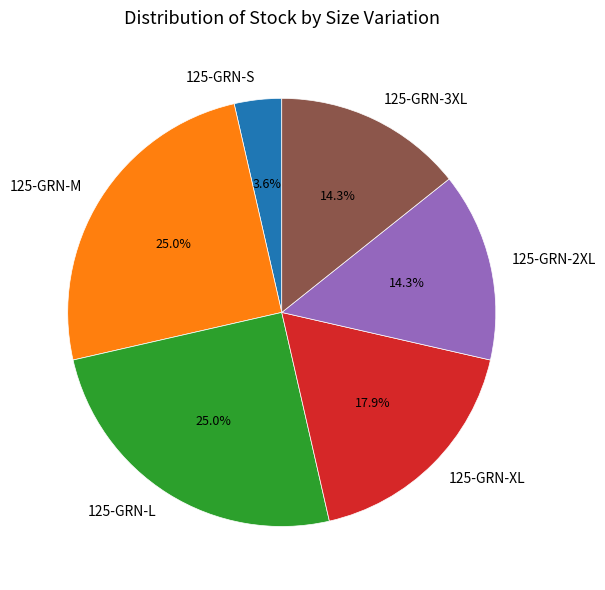

The 125-GRN-L slice represents 25% of the pie. True or false?

True